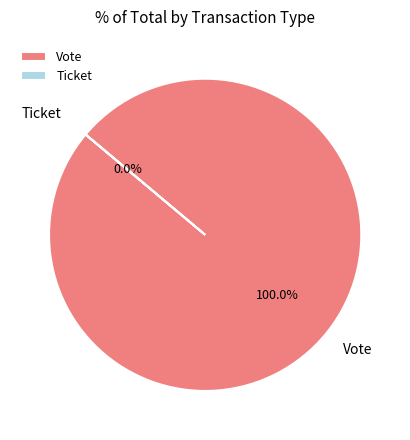

How many slices are in this pie chart?

2